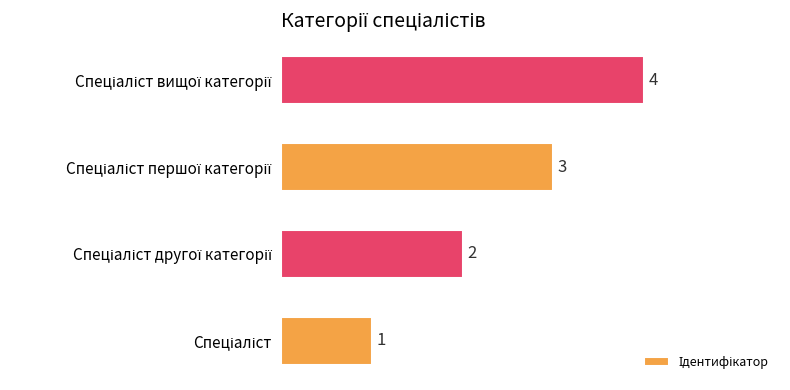

How many values are between 2 and 4?

3